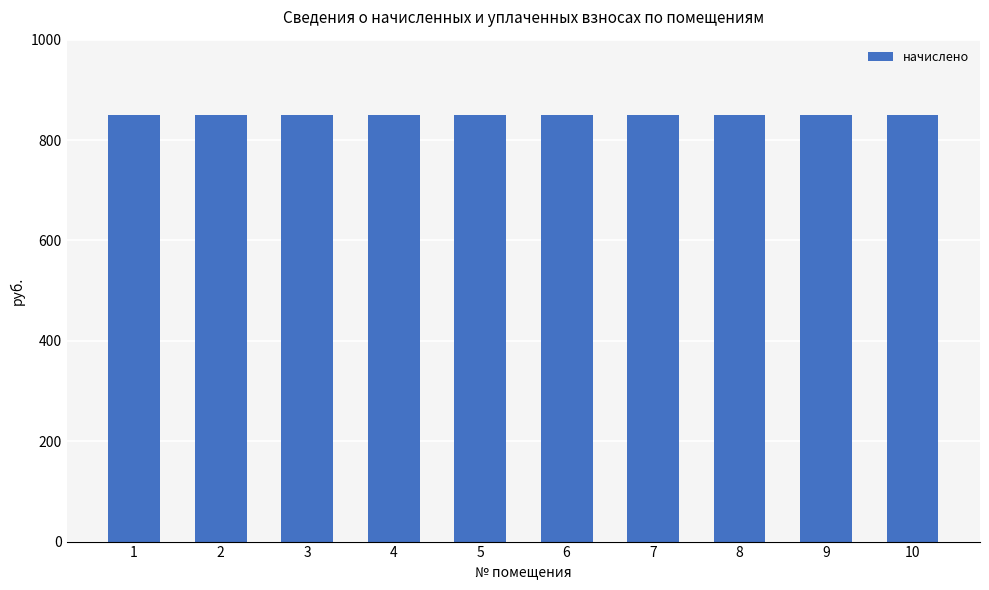

Which category has the highest value in the начислено series?

1